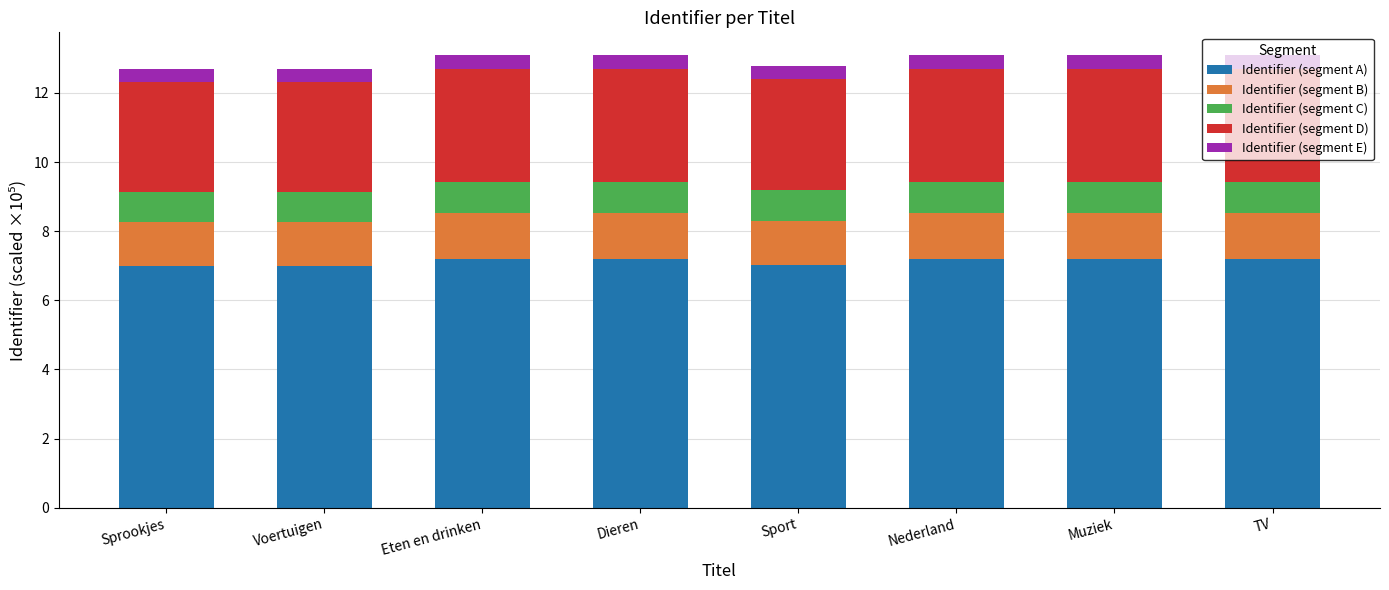

What is the lowest value of the Identifier (segment A) series?

7.0